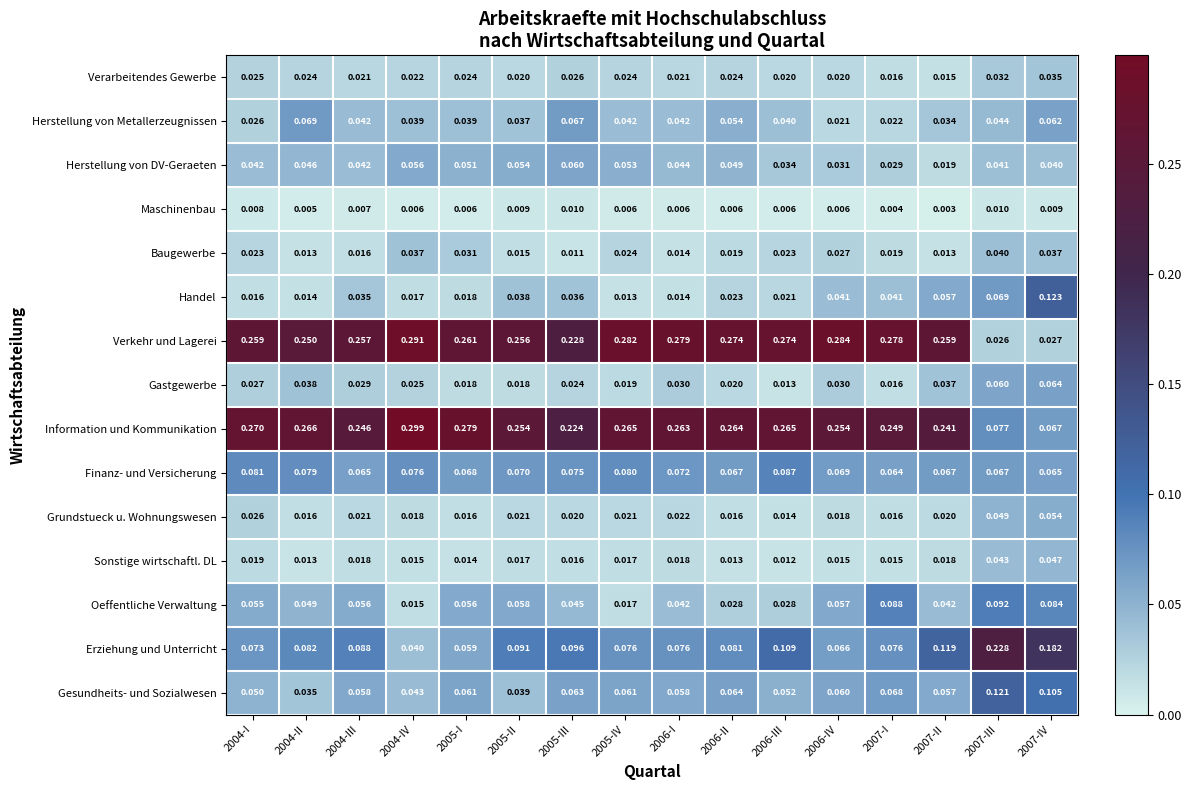

Rank the series at 2006-II from lowest to highest value.

Maschinenbau, Sonstige wirtschaftl. DL, Grundstueck u. Wohnungswesen, Baugewerbe, Gastgewerbe, Handel, Verarbeitendes Gewerbe, Oeffentliche Verwaltung, Herstellung von DV-Geraeten, Herstellung von Metallerzeugnissen, Gesundheits- und Sozialwesen, Finanz- und Versicherung, Erziehung und Unterricht, Information und Kommunikation, Verkehr und Lagerei